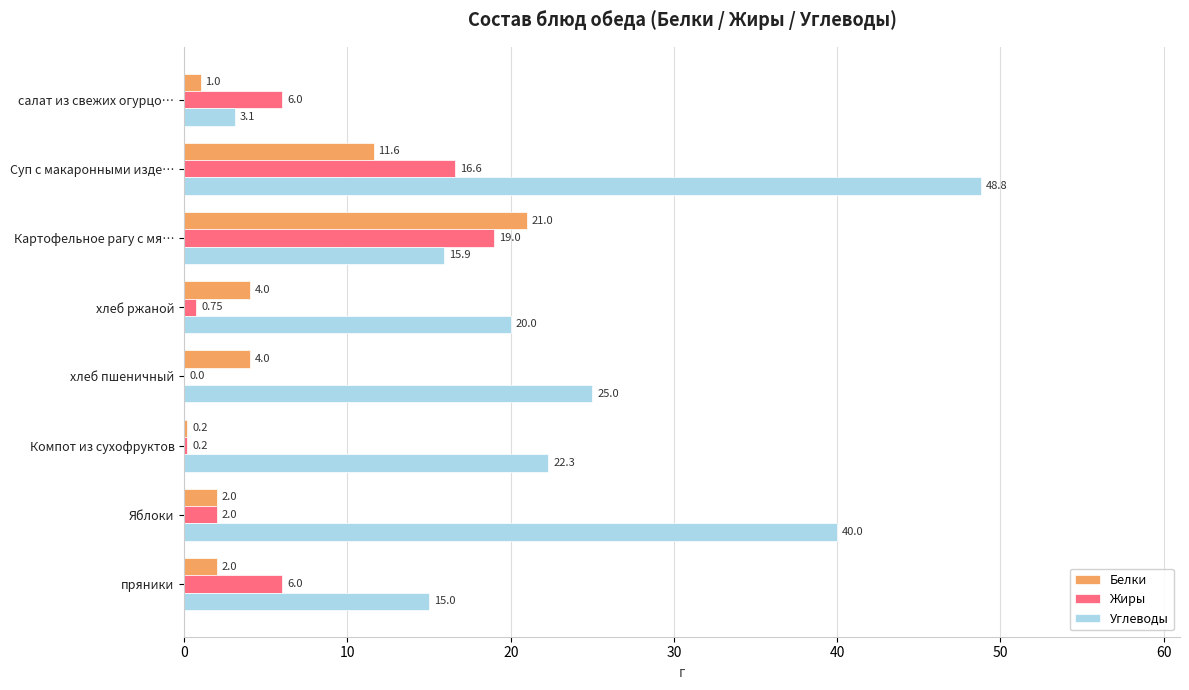

Which label corresponds to the largest value in the chart?

Суп с макаронными изде…